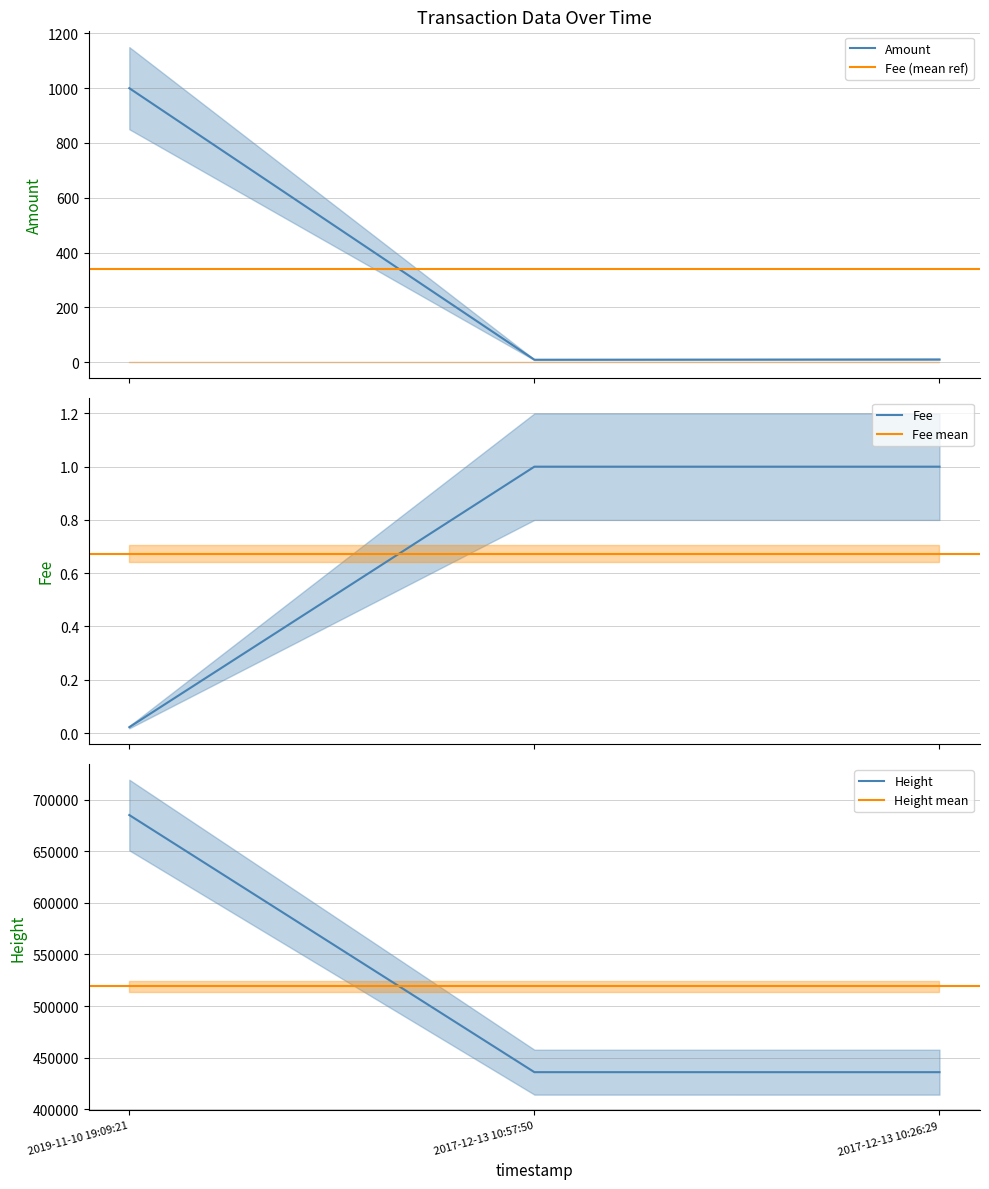

What is the maximum value shown in the chart?

685095.0